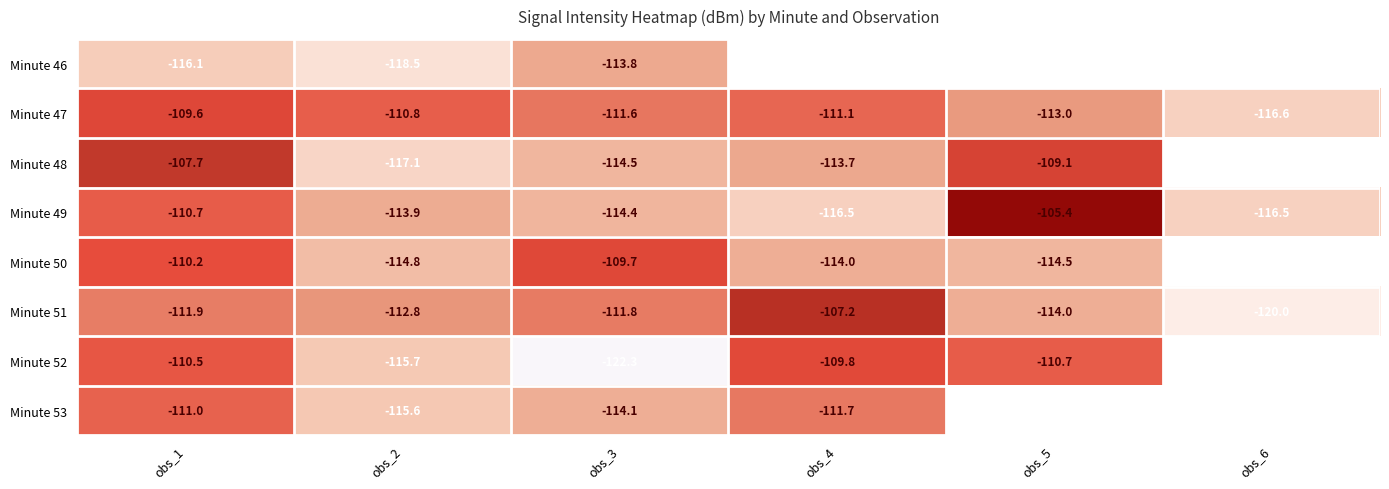

Is the value of Minute 52 at obs_4 greater than the value of Minute 47 at obs_5?

Yes